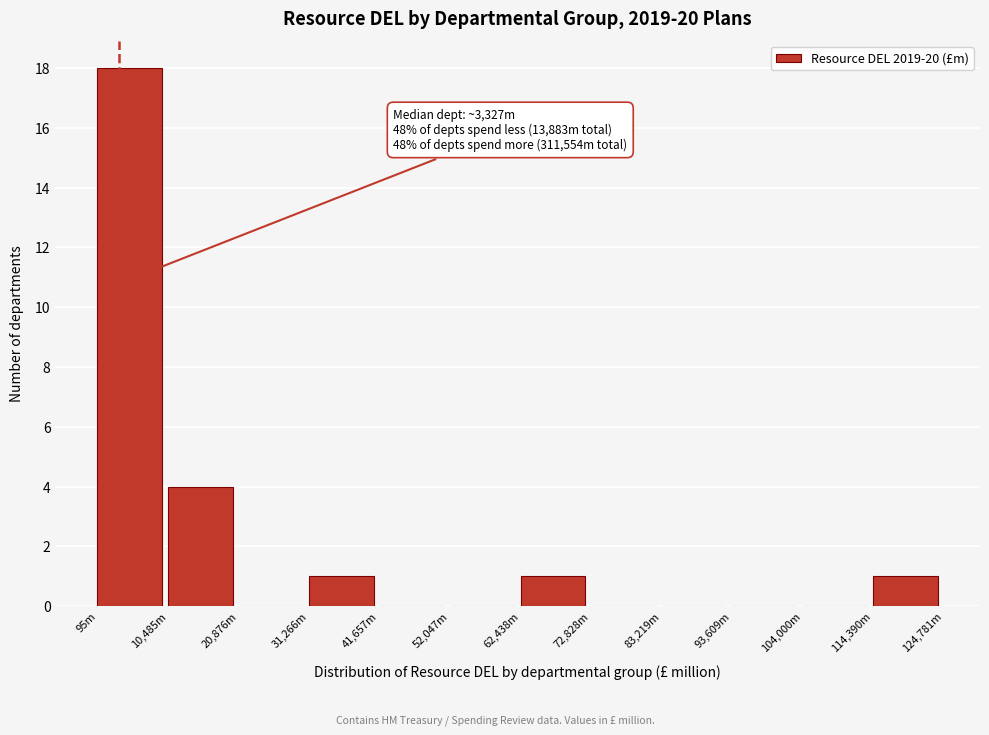

Reading left to right, extract all data points from this chart.

95m=18	10,485m=4	20,876m=0	31,266m=1	41,657m=0	52,047m=0	62,438m=1	72,828m=0	83,219m=0	93,609m=0	104,000m=0	114,390m=1